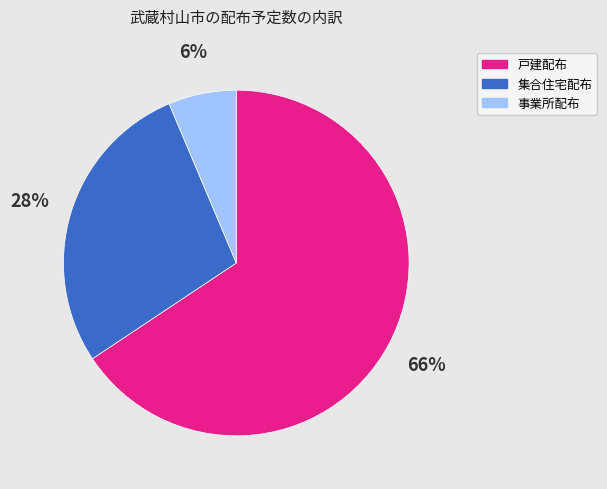

How many slices are in this pie chart?

3